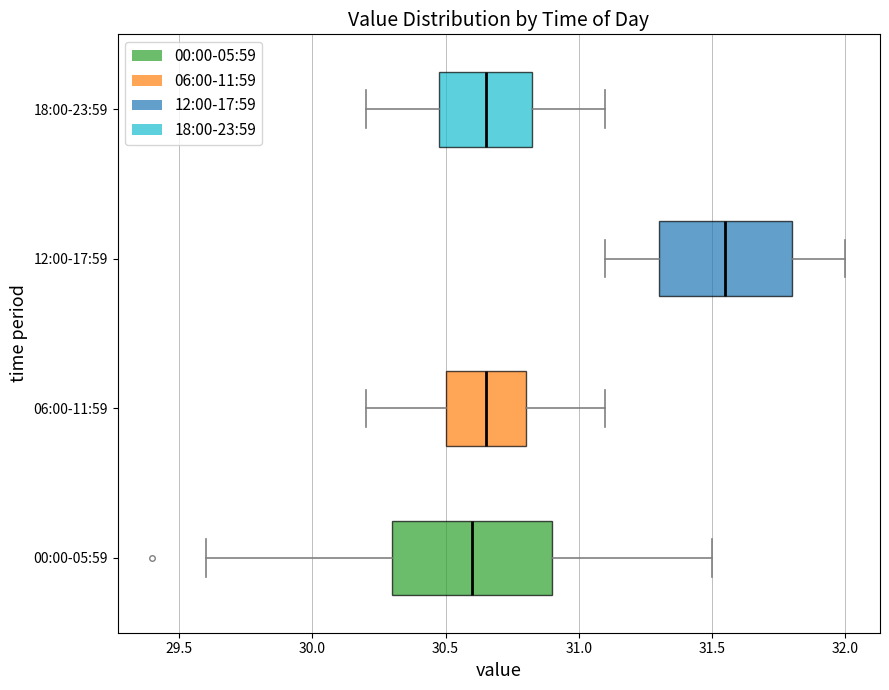

Where is the left edge of the box for 12:00-17:59 on the x-axis? The values are not printed on the chart, so give them approximately, as read against the axis.

31.30